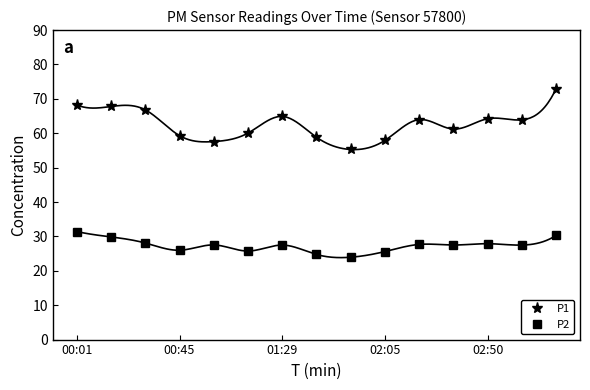

True or false: P2 and P1 intersect in this chart.

False